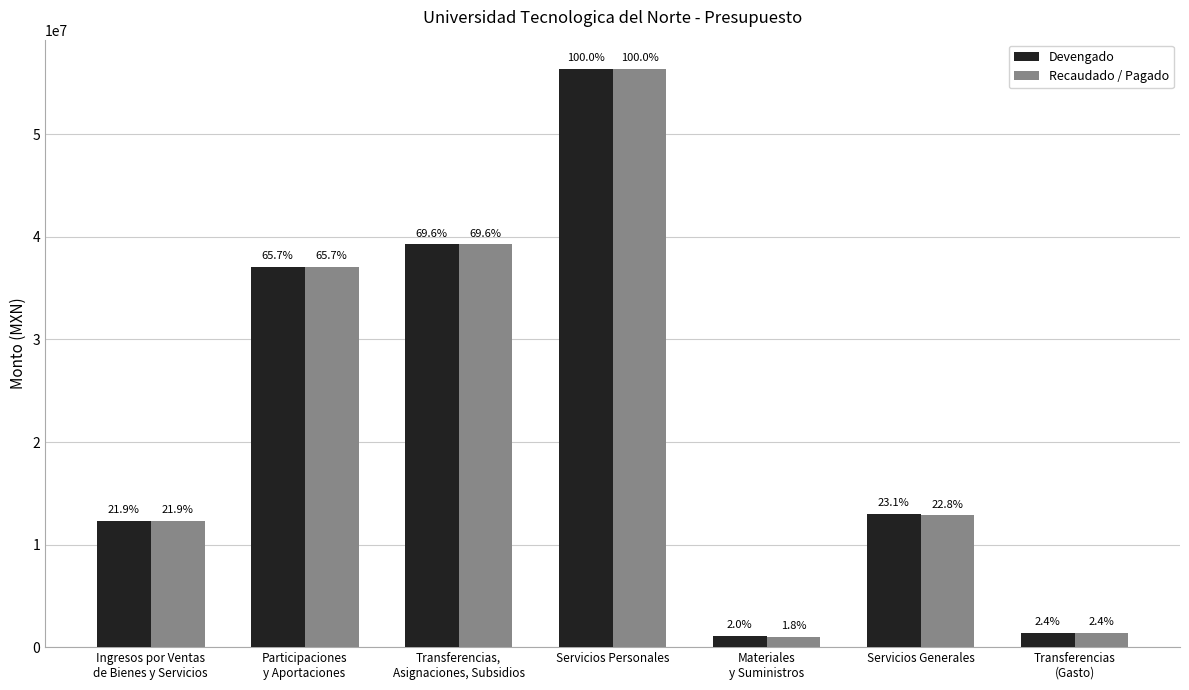

List the series in order of their overall mean, lowest first.

Recaudado / Pagado, Devengado